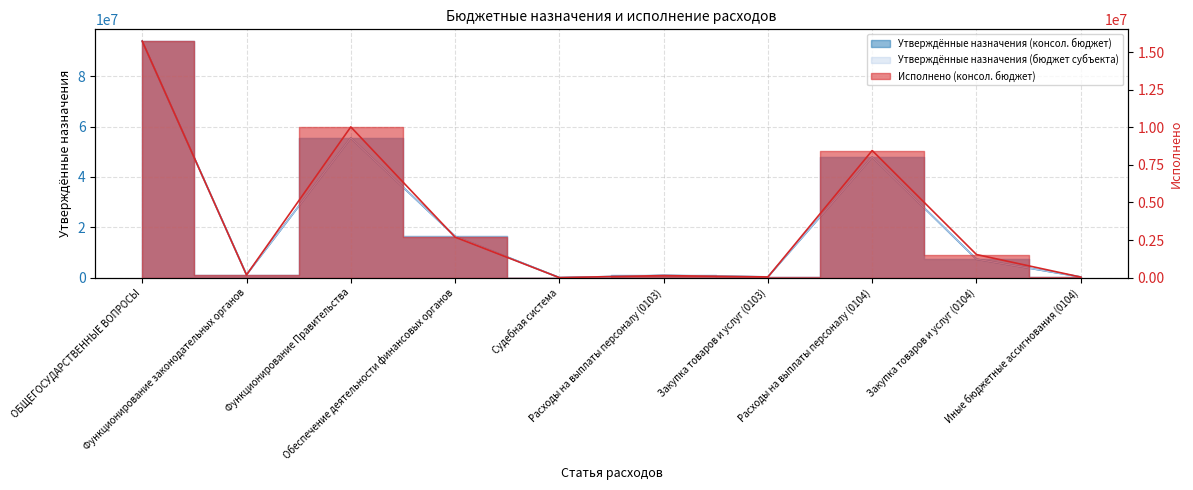

What is the difference between the maximum and minimum values in the Утверждённые назначения (консол. бюджет) series?

93910231.6